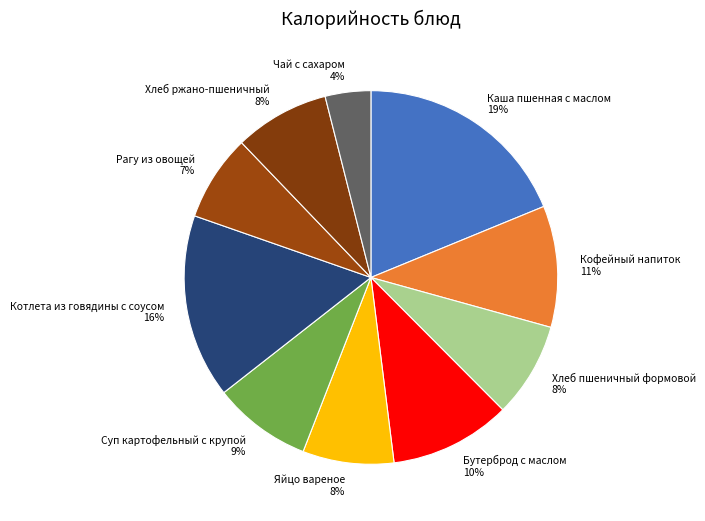

True or false: Котлета из говядины с соусом accounts for 5% of the total.

False